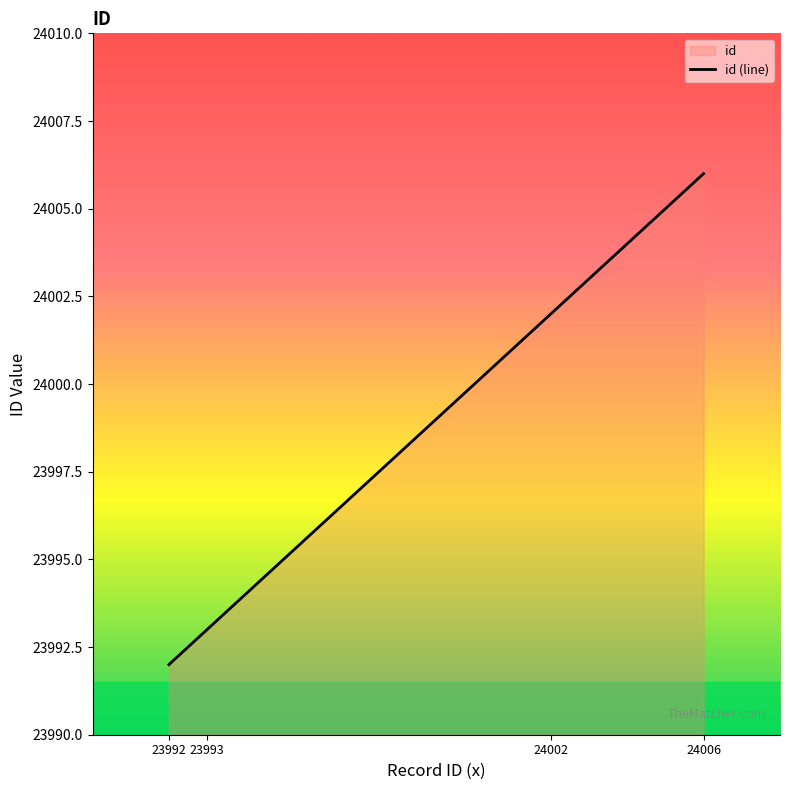

Reading right to left, transcribe all the data shown in this chart.

24006	24002	23993	23992